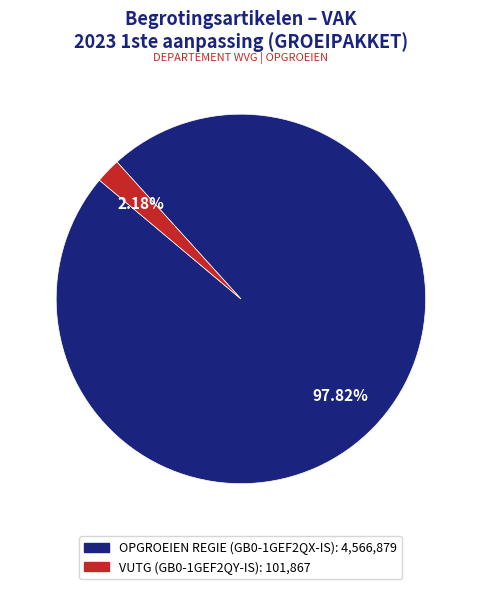

Is there any slice that represents more than half of the pie?

Yes